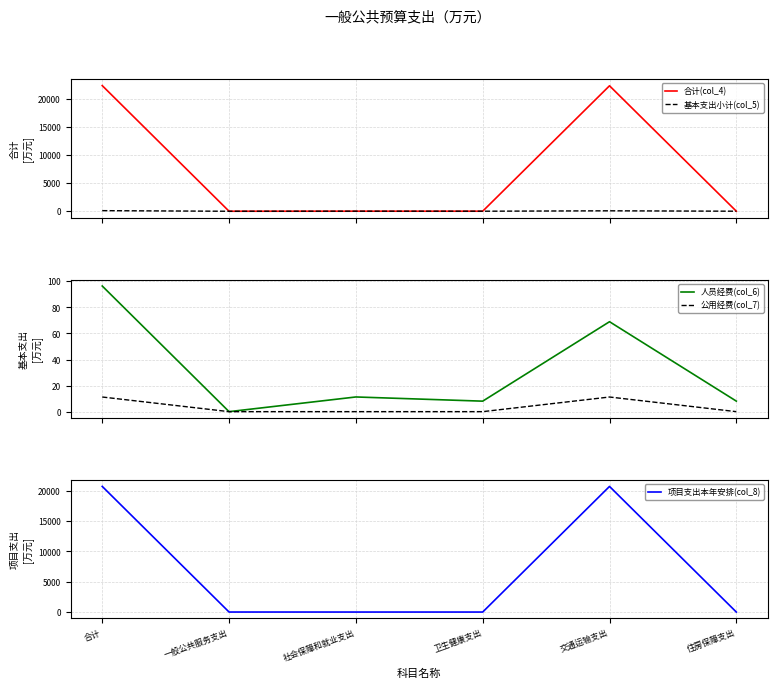

True or false: 公用经费(col_7) has a value of 0.0 at 住房保障支出.

True